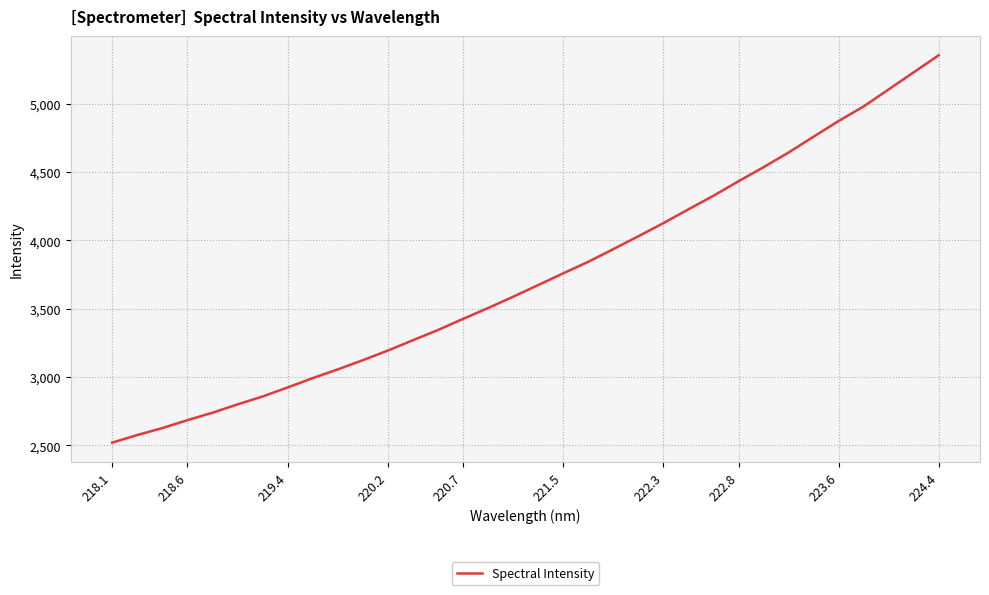

What is the maximum value shown in the chart?

5354.3